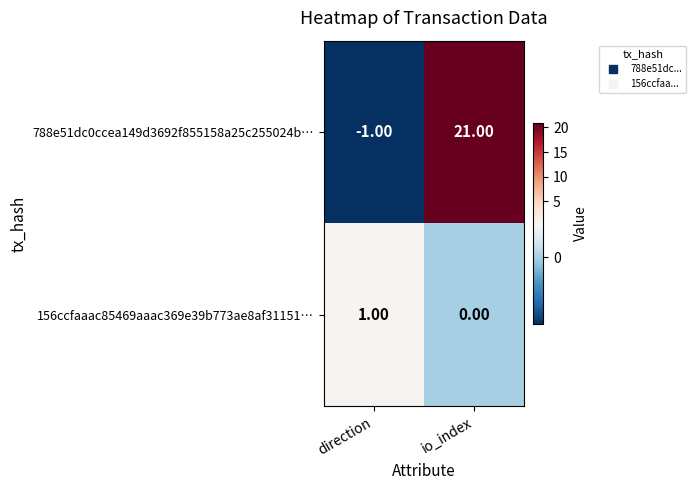

At which category does the chart reach its peak across all series?

io_index